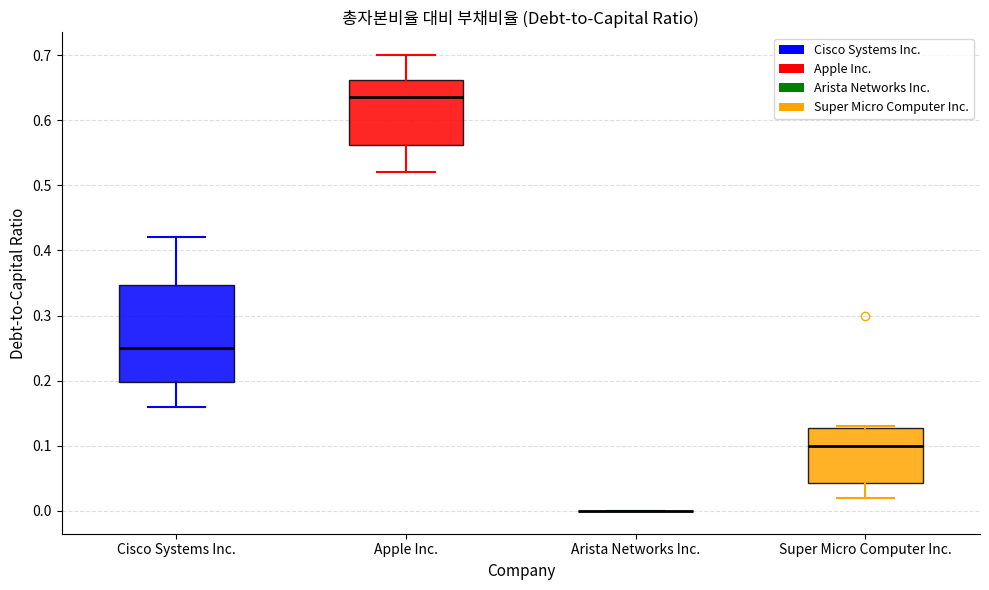

Reading left to right, transcribe this box plot: for each box, give where its median line is, the range the box spans, and where its two whiskers end, as read against the y-axis. The values are not printed on the chart, so give them approximately, as read against the axis.

Cisco Systems Inc.: median 0.25, box 0.20 to 0.35, whiskers 0.16 to 0.42
Apple Inc.: median 0.64, box 0.56 to 0.66, whiskers 0.52 to 0.70
Arista Networks Inc.: box collapsed to a line at 0.00, whiskers 0.00 to 0.00
Super Micro Computer Inc.: median 0.10, box 0.04 to 0.13, whiskers 0.02 to 0.13